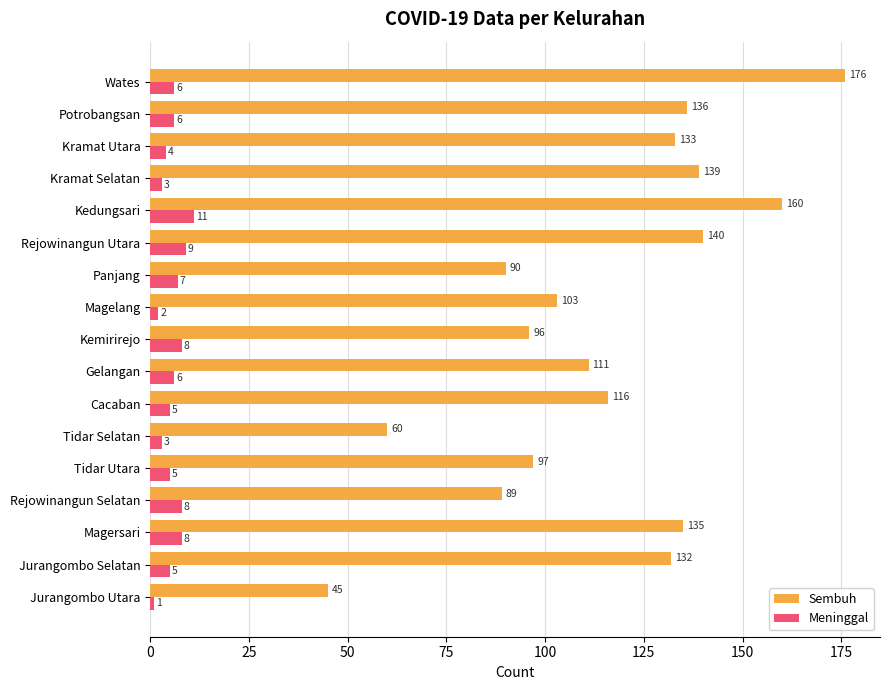

Which category has the highest value across all series?

Wates